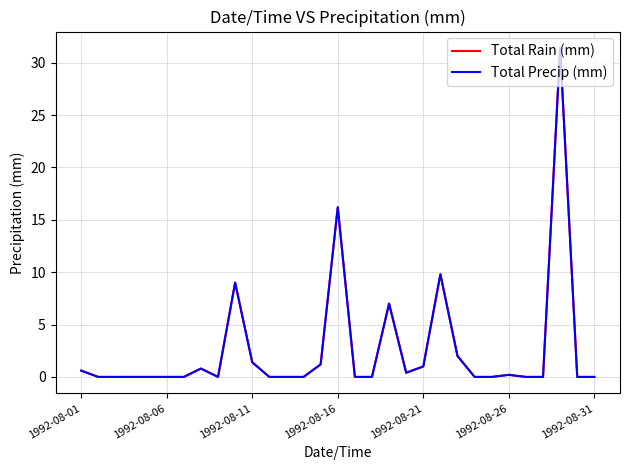

Does the chart display data point markers on the line(s)?

No